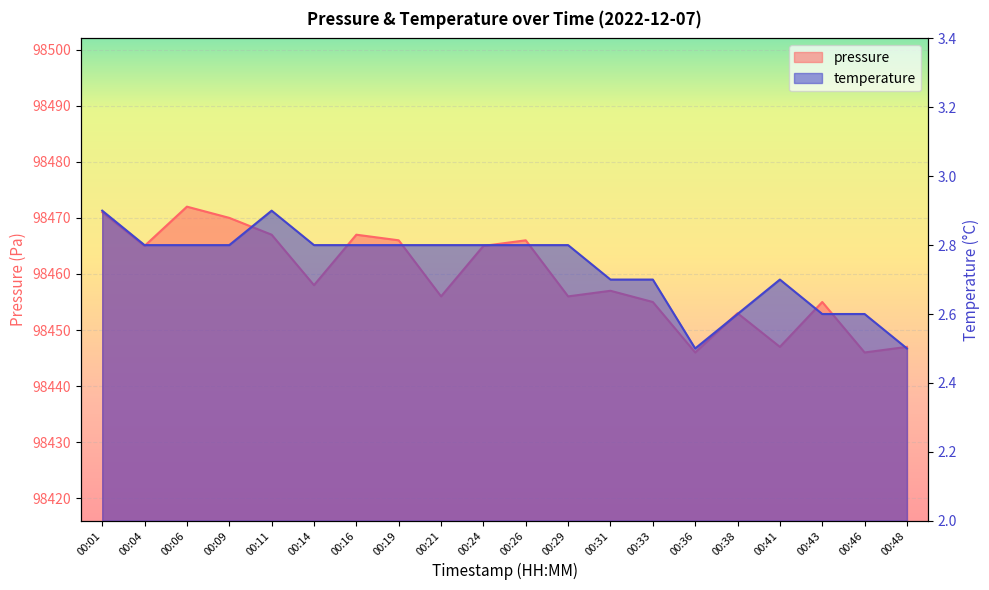

What is the lowest value of the pressure series?

98446.0